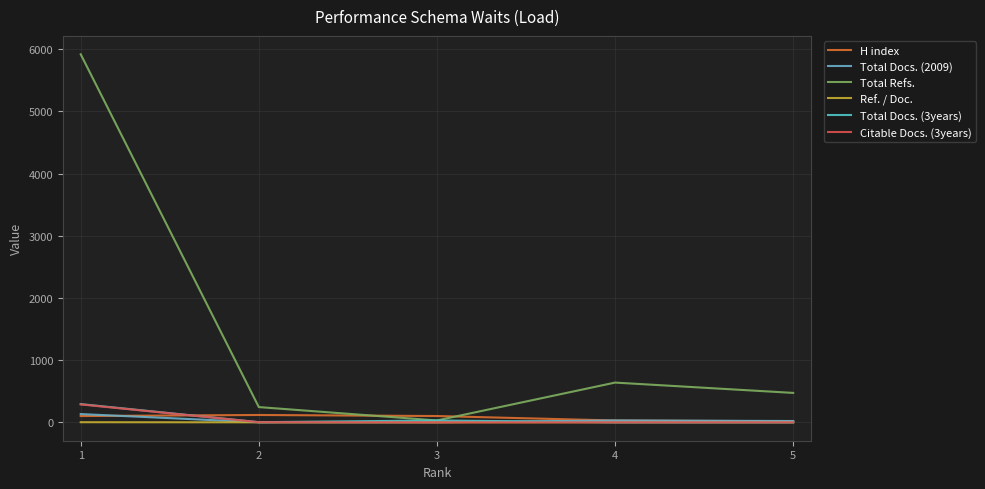

Where is Total Refs. nearest to the value 2974?

4